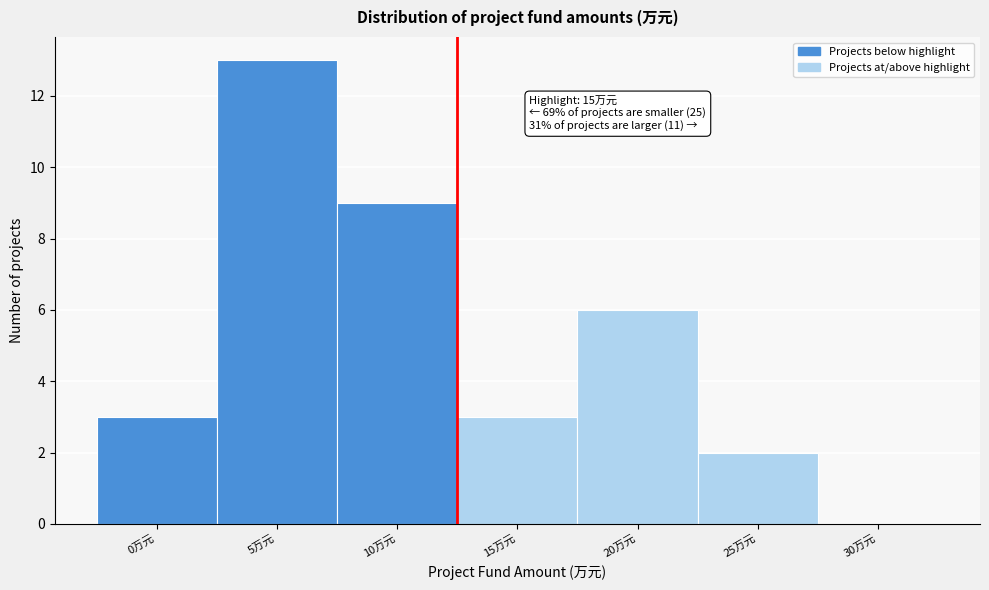

Reading left to right, list all the values displayed in this chart.

0万元=3	5万元=13	10万元=9	15万元=3	20万元=6	25万元=2	30万元=0